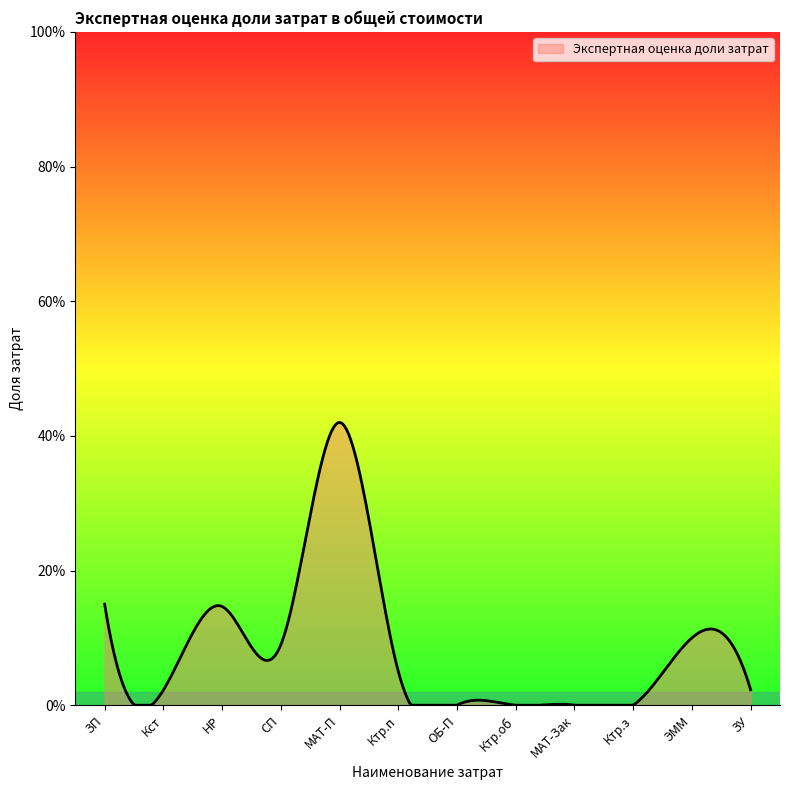

Does the chart display data point markers on the line(s)?

No